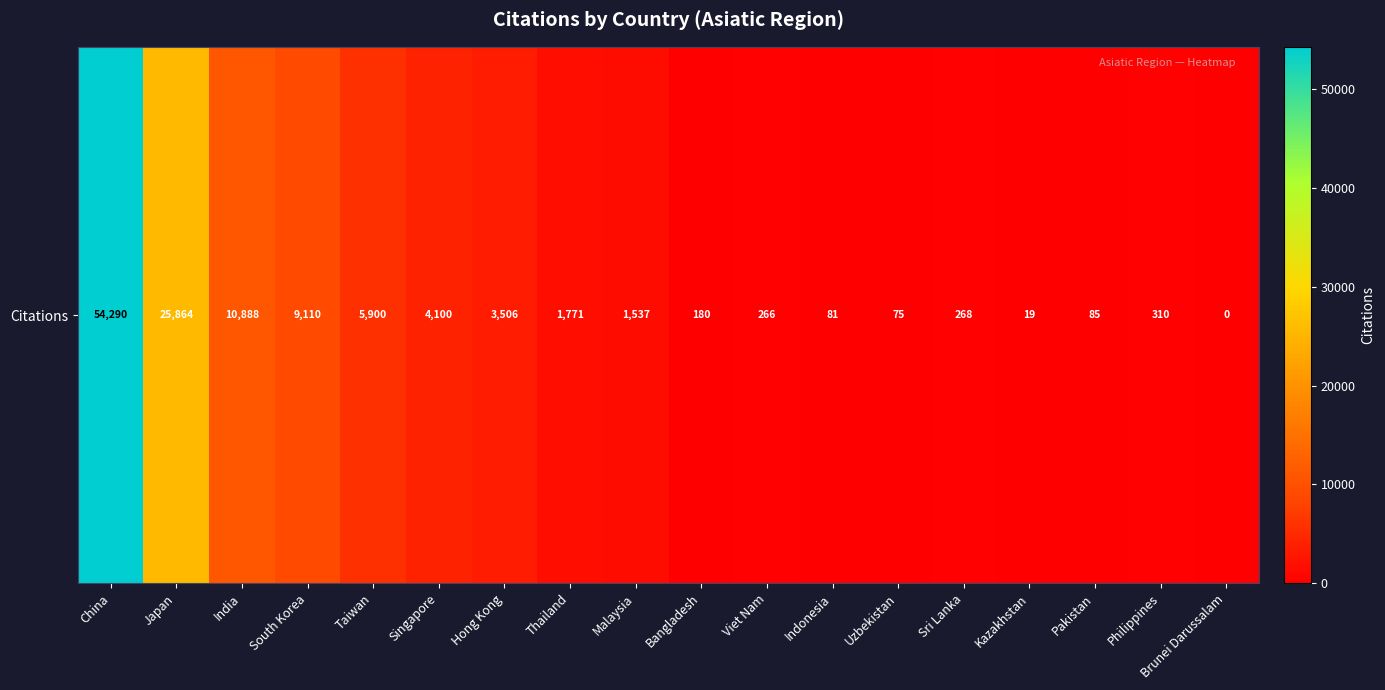

Which label corresponds to the smallest value in the chart?

Brunei Darussalam